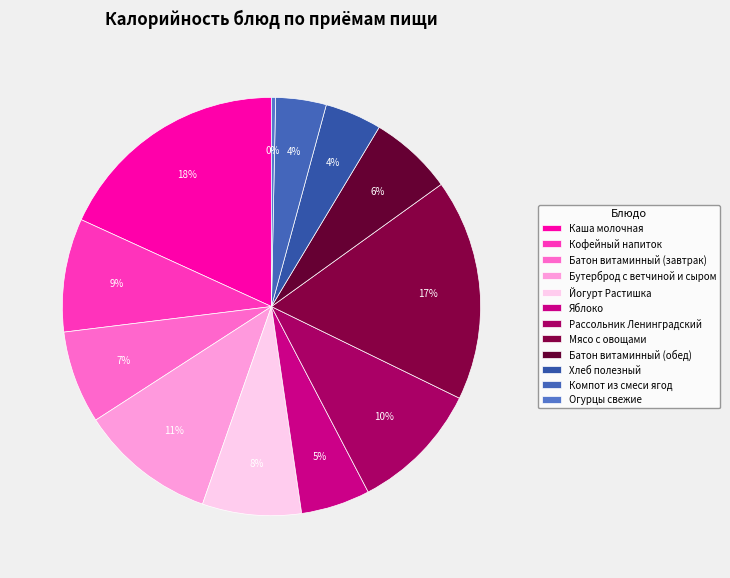

Is there any slice that represents more than half of the pie?

No